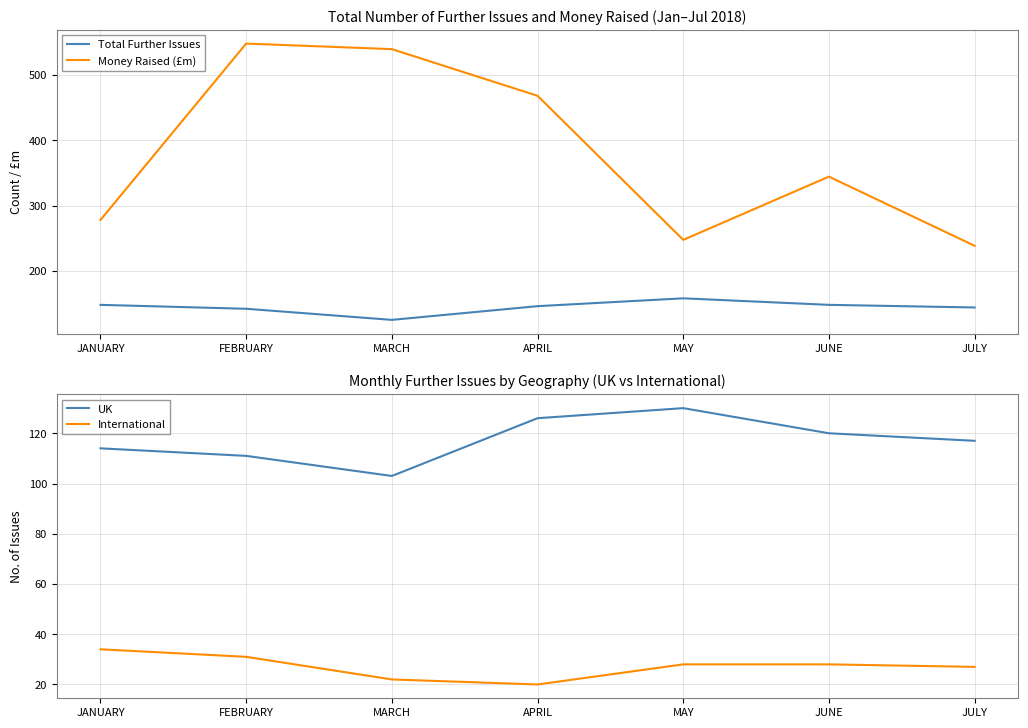

At how many categories does at least one series exceed 166?

7